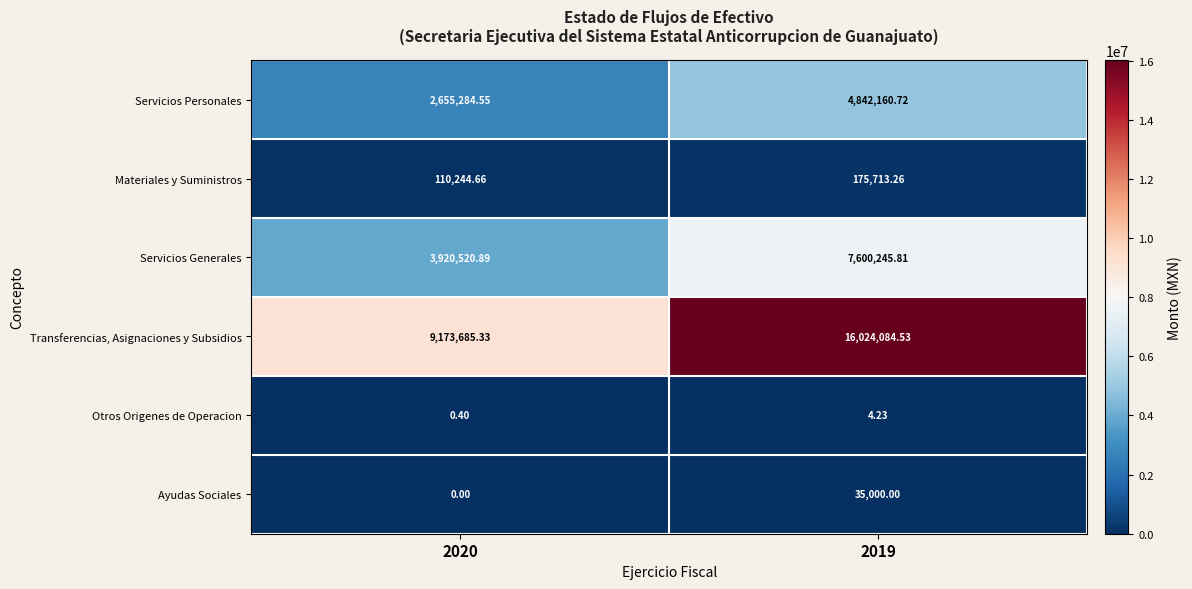

Which series changed the most between 2020 and 2019?

Transferencias, Asignaciones y Subsidios